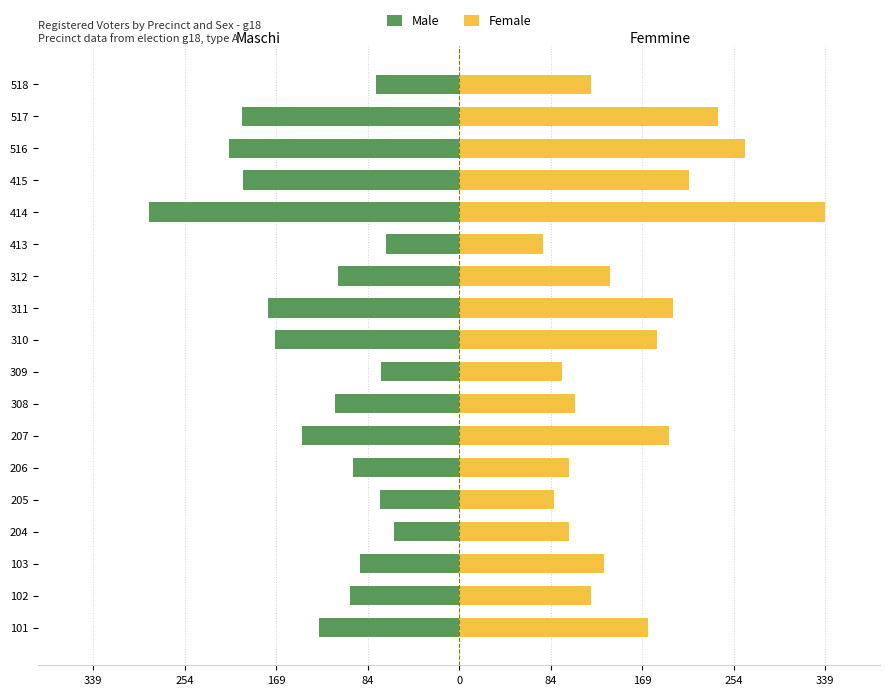

At how many categories does at least one series exceed 50?

18